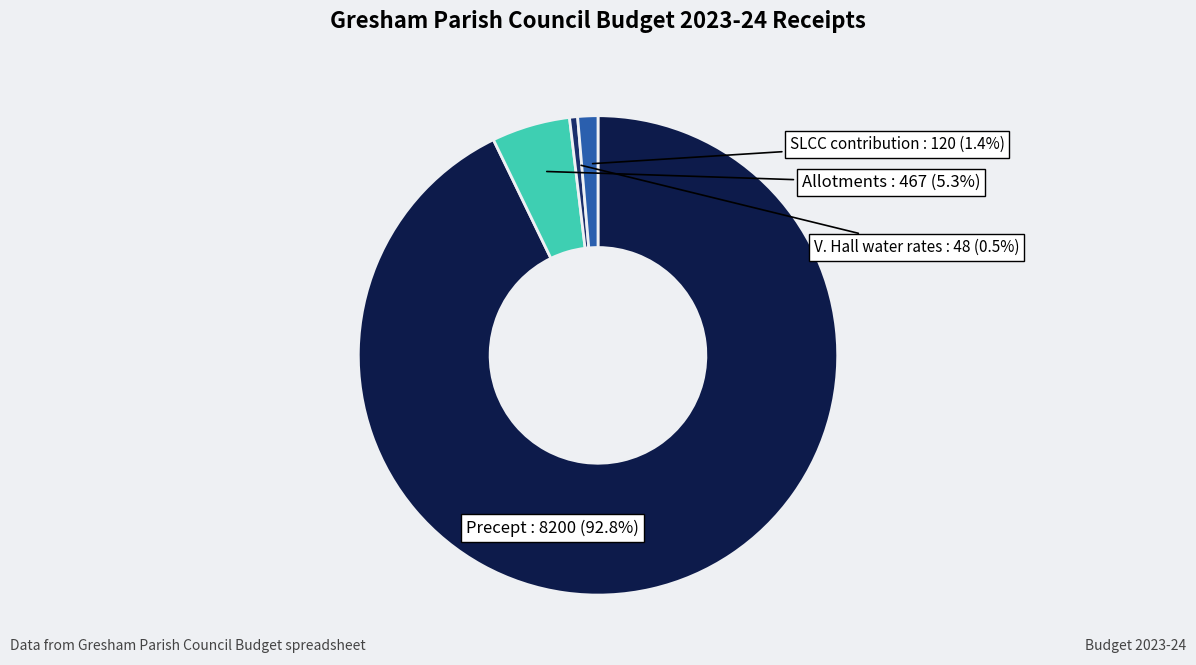

What percentage do Allotments and Precept together represent?

98.1%